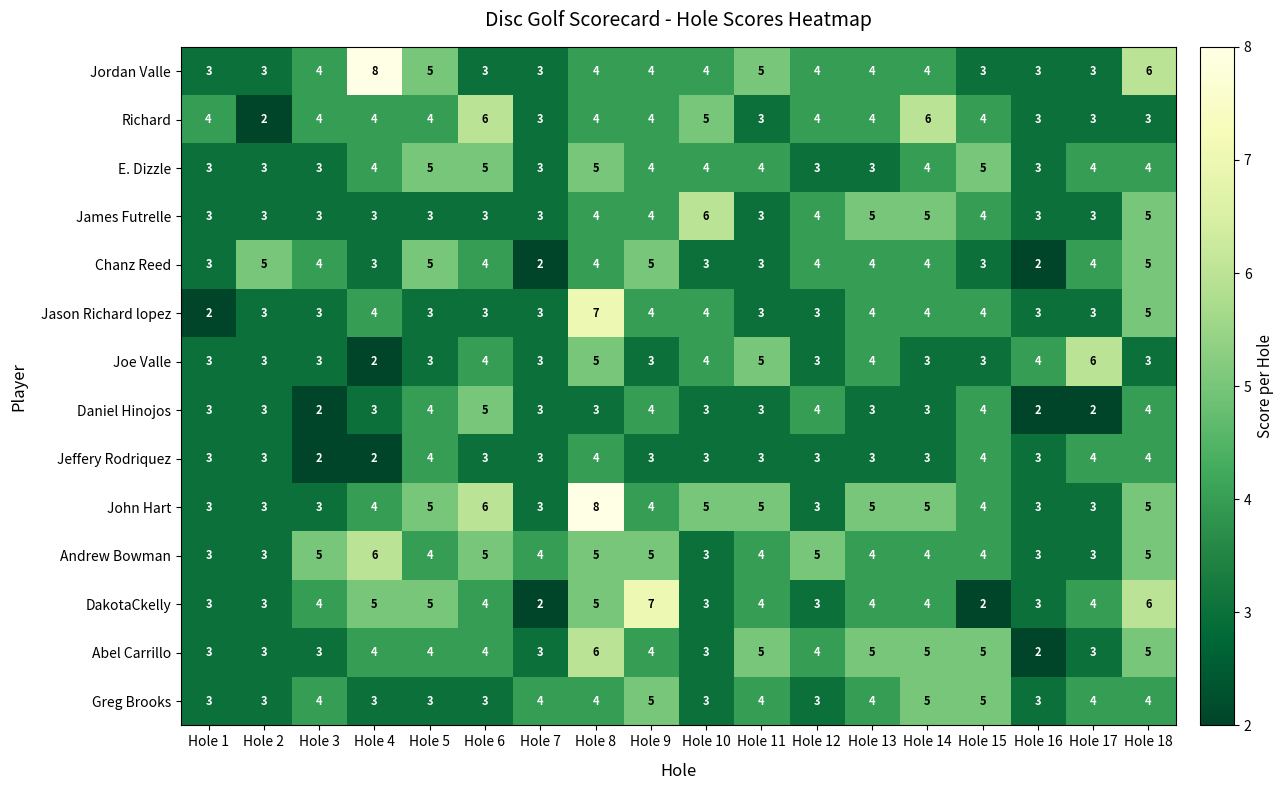

What is the spread (max minus min) of values at Hole 12?

2